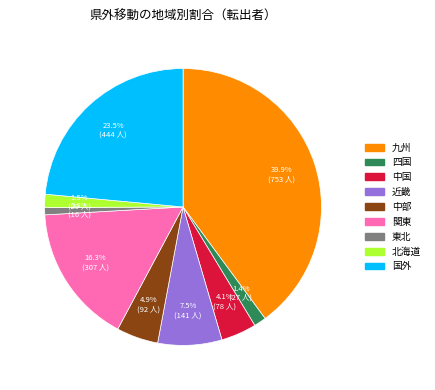

What is the largest slice in the pie chart?

九州